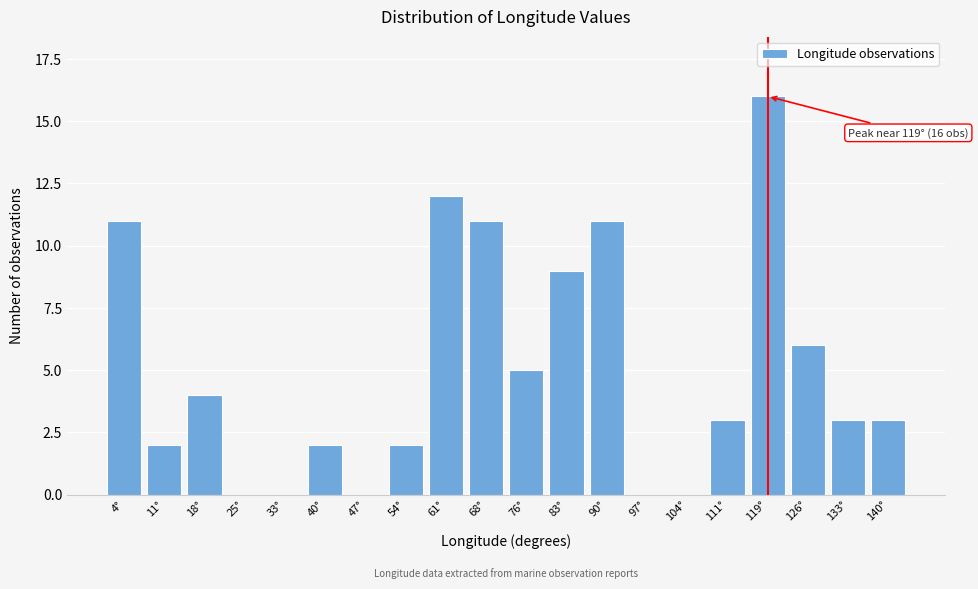

Reading left to right, what are all the values shown in this chart?

4°=11	11°=2	18°=4	25°=0	33°=0	40°=2	47°=0	54°=2	61°=12	68°=11	76°=5	83°=9	90°=11	97°=0	104°=0	111°=3	119°=16	126°=6	133°=3	140°=3